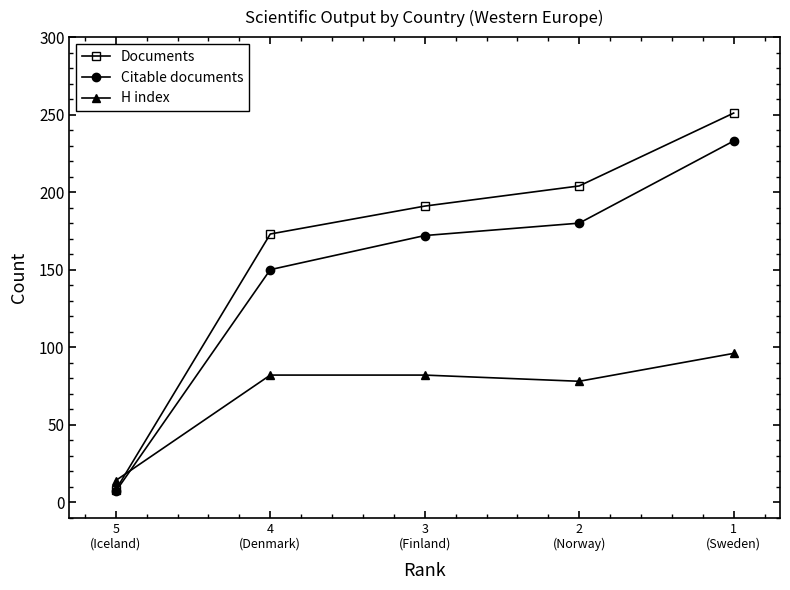

Which has a higher value, 4
(Denmark) or 5
(Iceland)?

4
(Denmark)